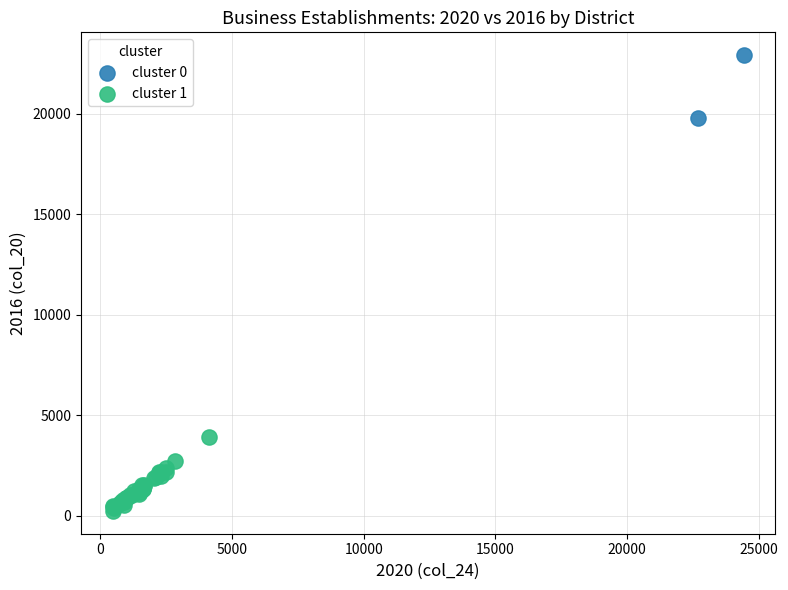

Which series contains the lowest Y value?

cluster 1